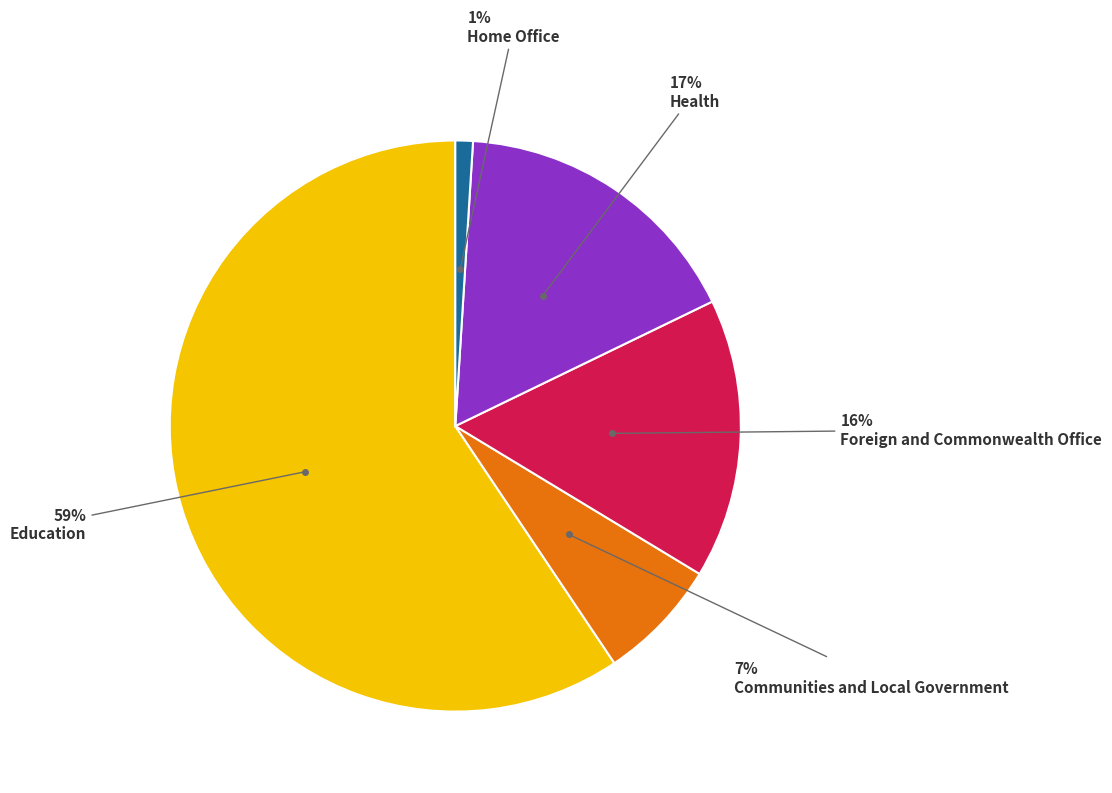

To the nearest percent, what is the difference between the largest and smallest slice percentages?

58%